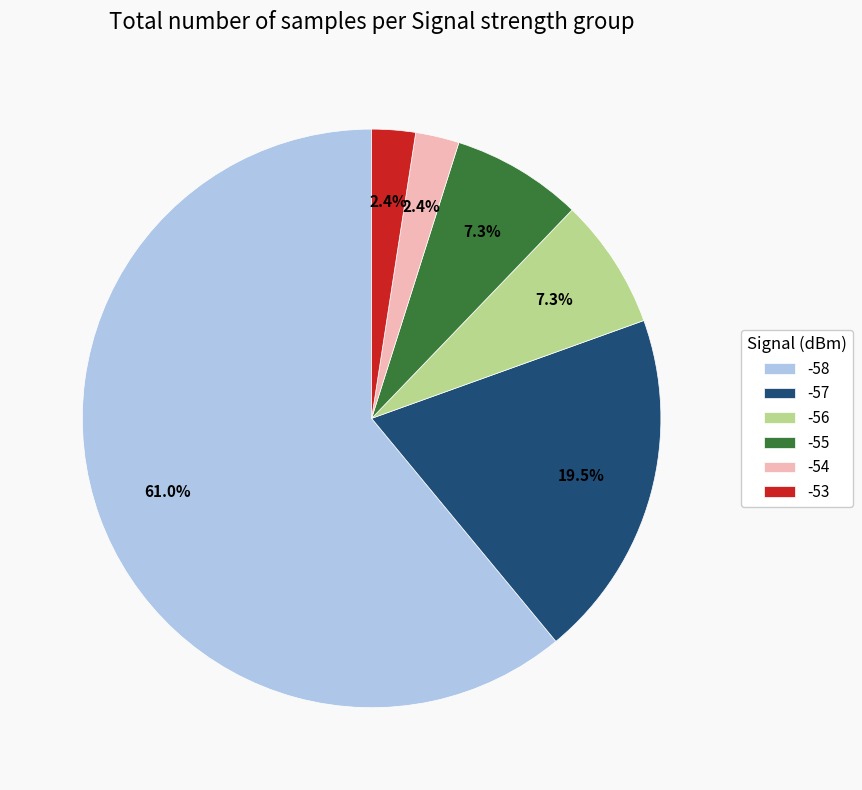

Is there any slice that represents more than half of the pie?

Yes